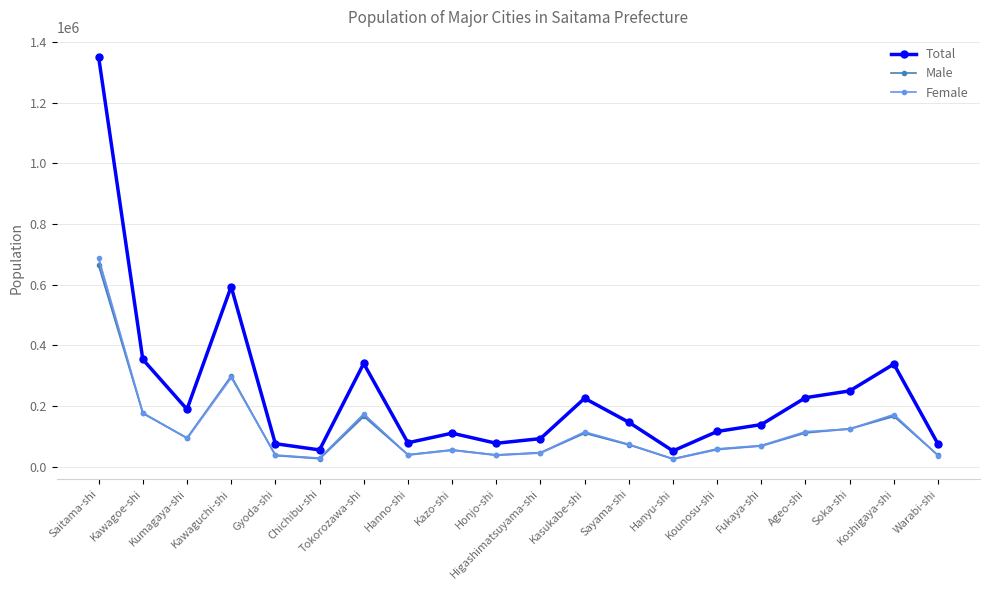

The Female series shows 69637 at Higashimatsuyama-shi. True or false?

False